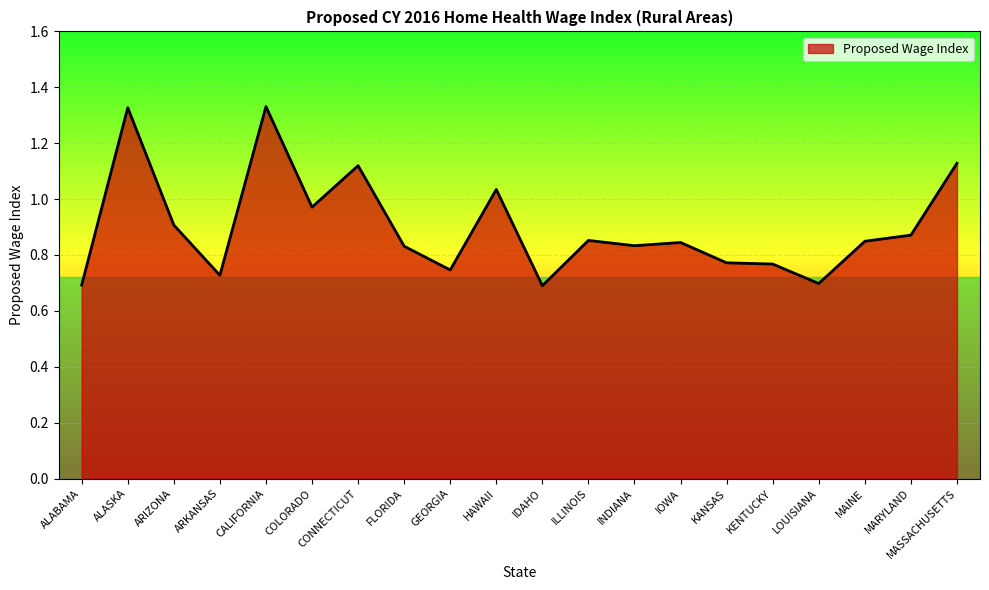

Where is the first local maximum?

ALASKA